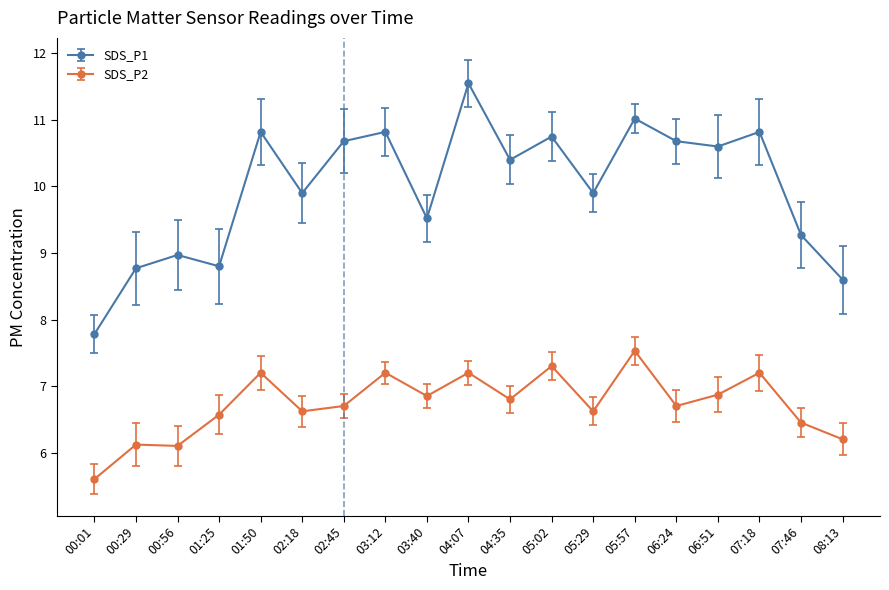

What is the total value across all series at 00:29?

14.9